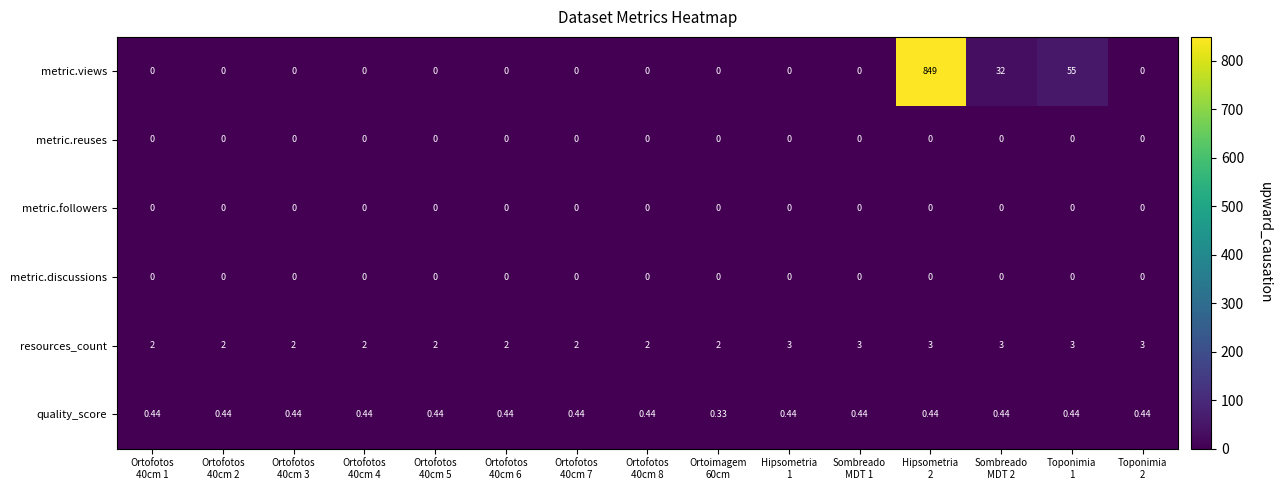

Between Ortofotos
40cm 8 and Toponimia
2, which series saw the biggest shift?

resources_count